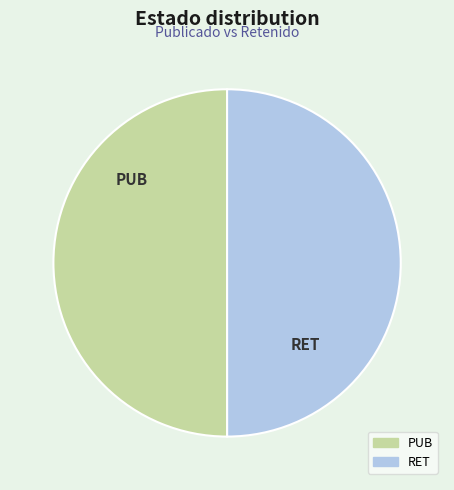

Is the sum of PUB and RET greater than half?

Yes